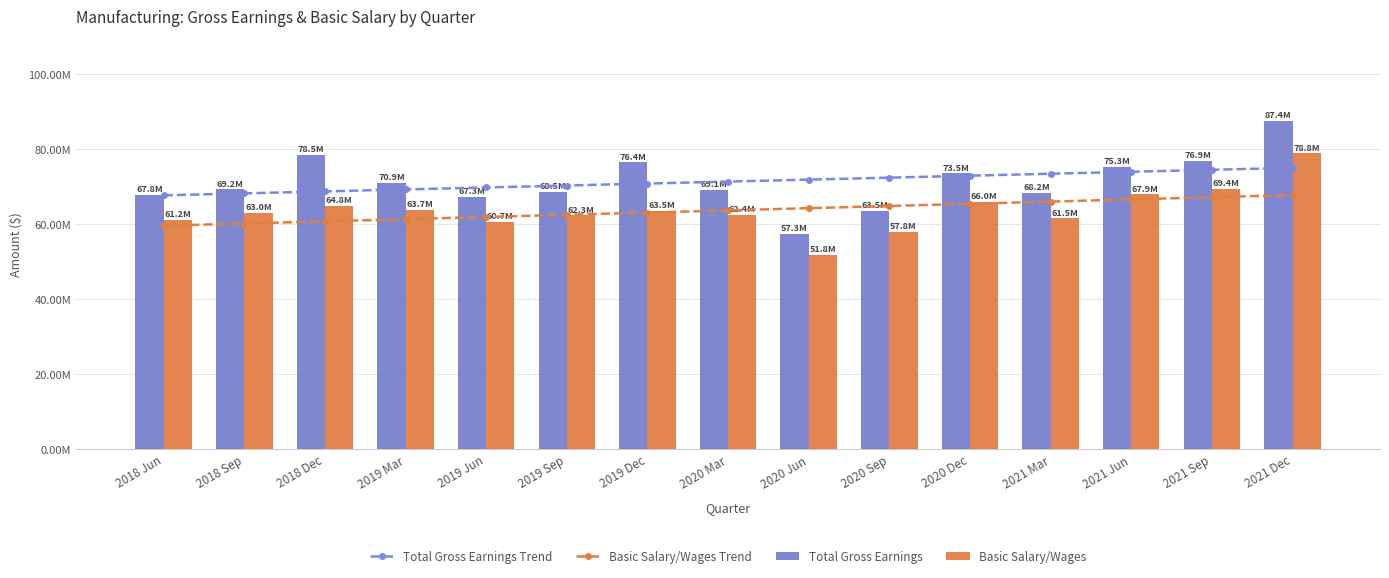

At which label does Basic Salary/Wages first exceed 63042000?

2018 Dec